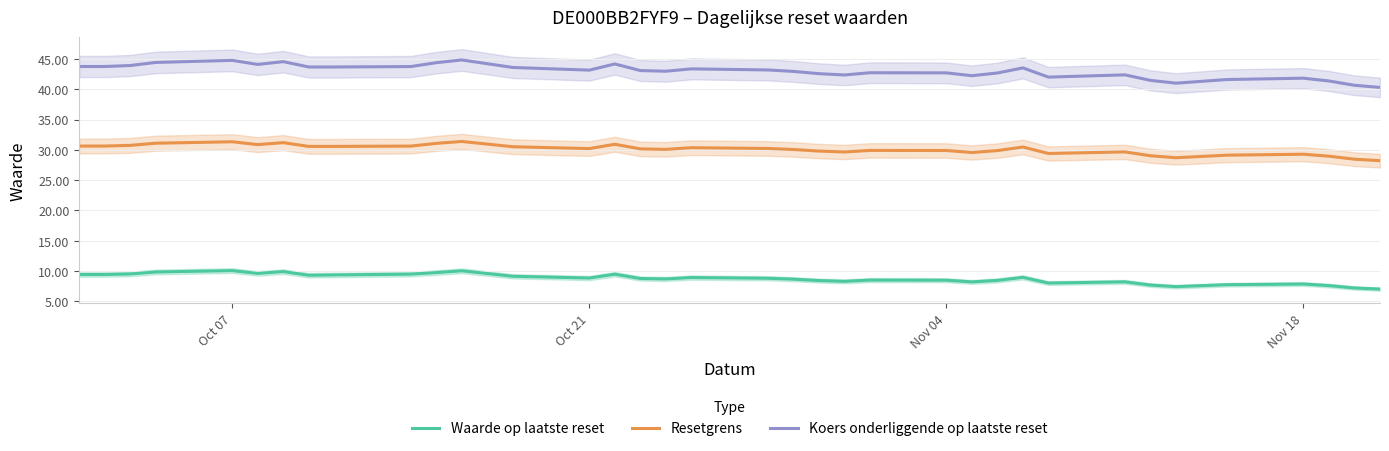

What is the lowest value of the Waarde op laatste reset series?

7.0